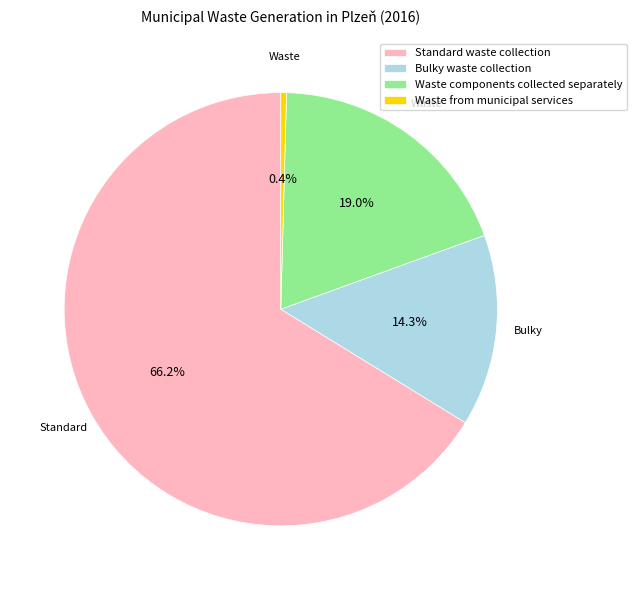

Rank the categories by value from lowest to highest.

Waste from municipal services, Bulky waste collection, Waste components collected separately, Standard waste collection